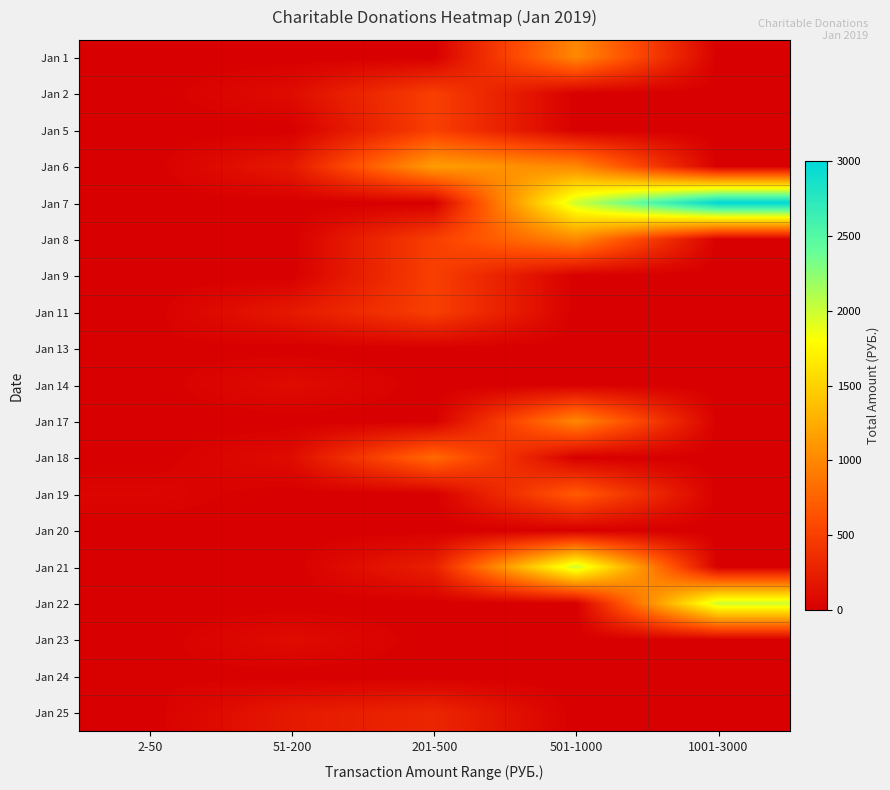

At how many categories does at least one series exceed 1742?

2